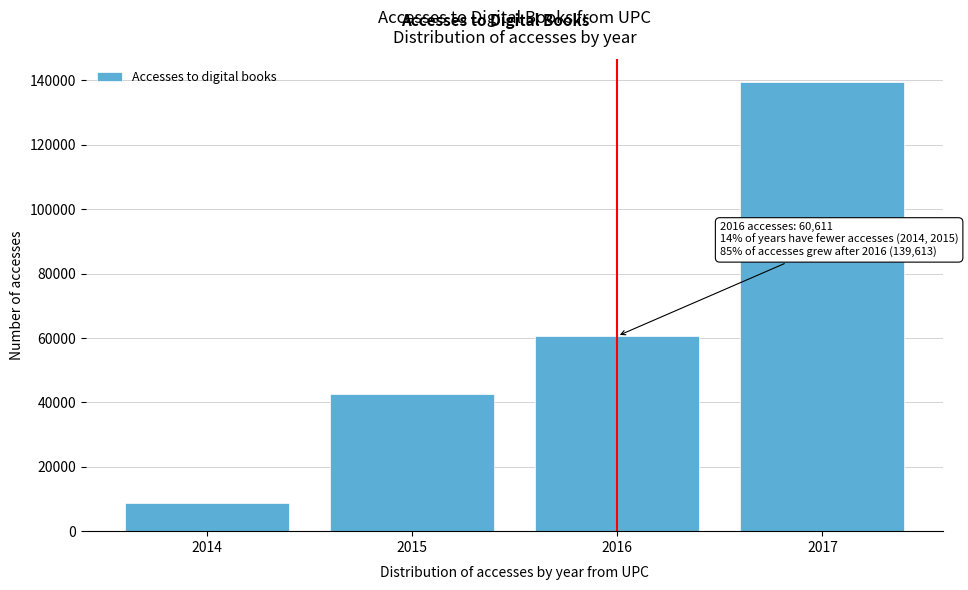

Reading right to left, list all the values displayed in this chart.

139613	60611	42618	8766